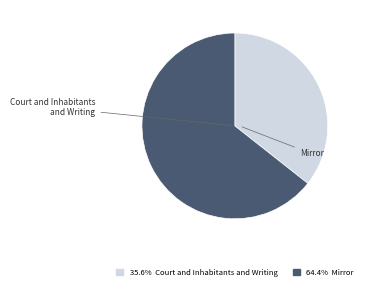

What percentage is the Court and Inhabitants and Writing slice, to the nearest percent?

36%